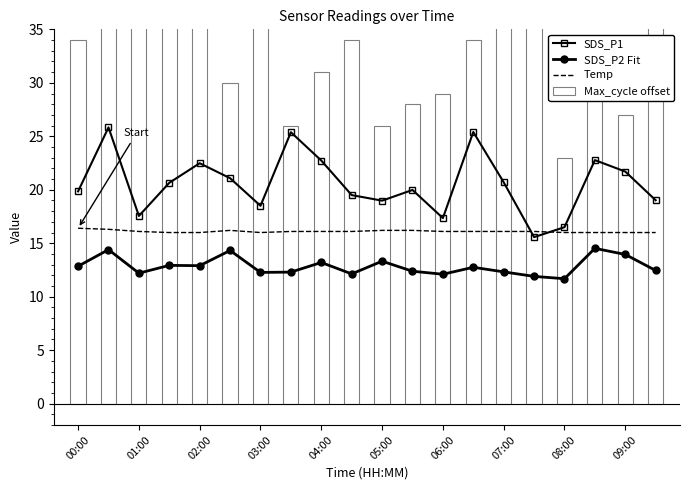

The SDS_P2 Fit series shows 21.7 at 07:00. True or false?

False